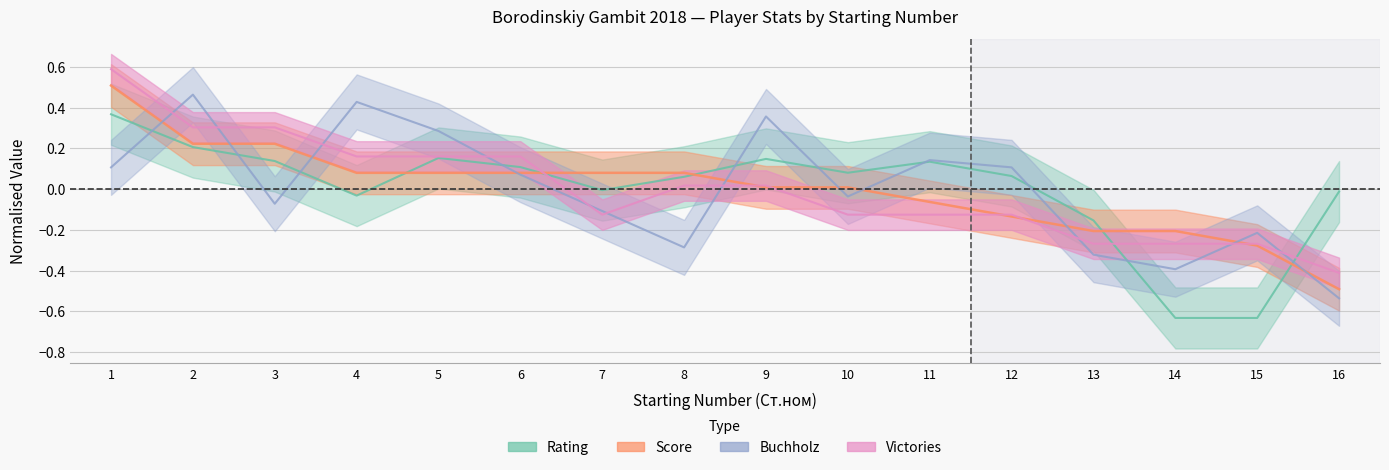

At which label is Victories closest to 0?

8